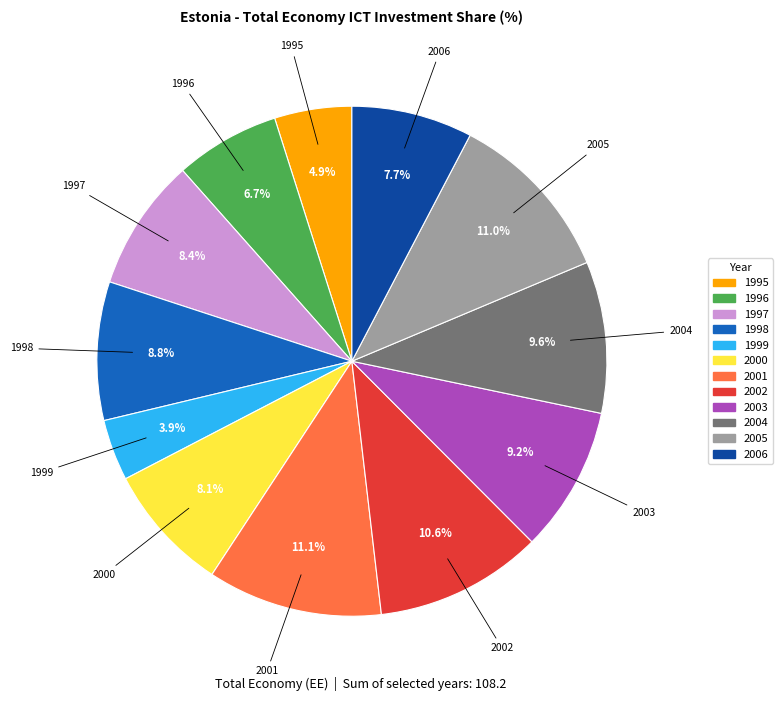

To the nearest percent, what is the difference between the largest and smallest slice percentages?

7%